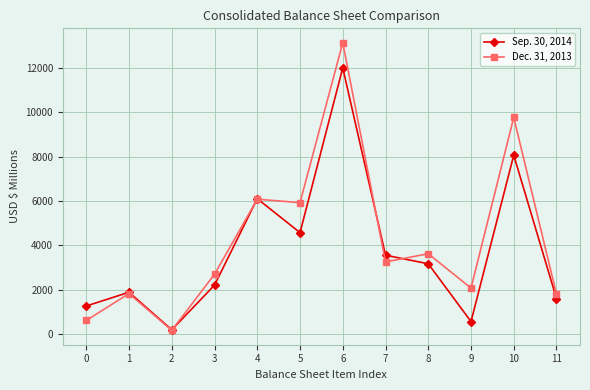

True or false: Sep. 30, 2014 has a value of 1594 at 11.

True